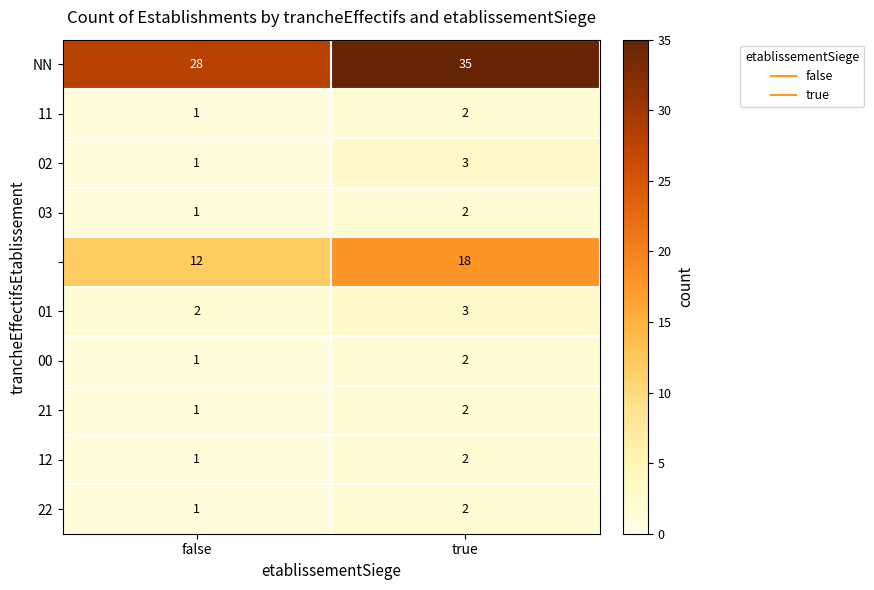

Which category has the lowest value across all series?

false